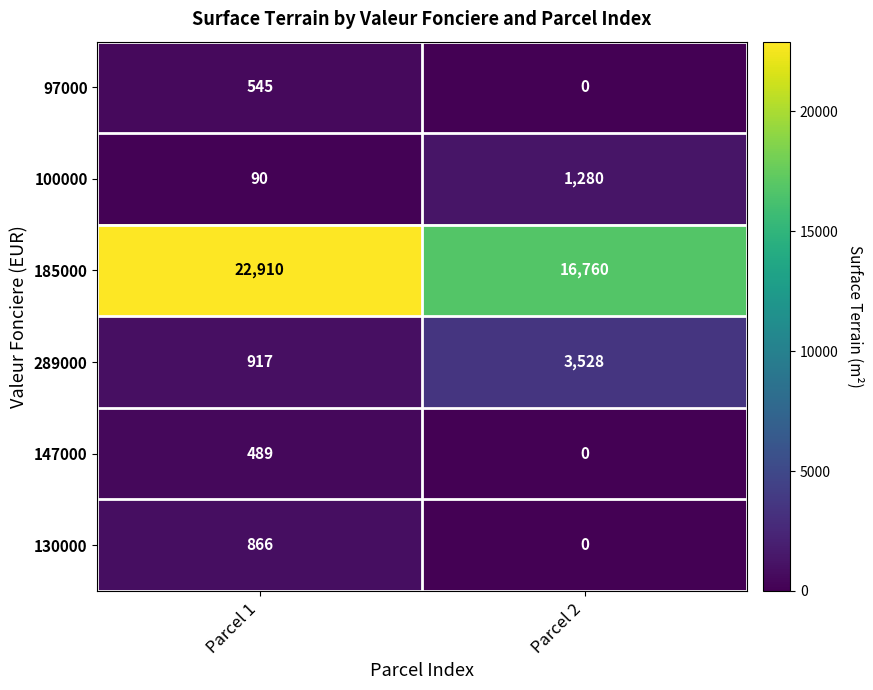

List the series in order of their peak value, highest first.

185000, 289000, 100000, 130000, 97000, 147000